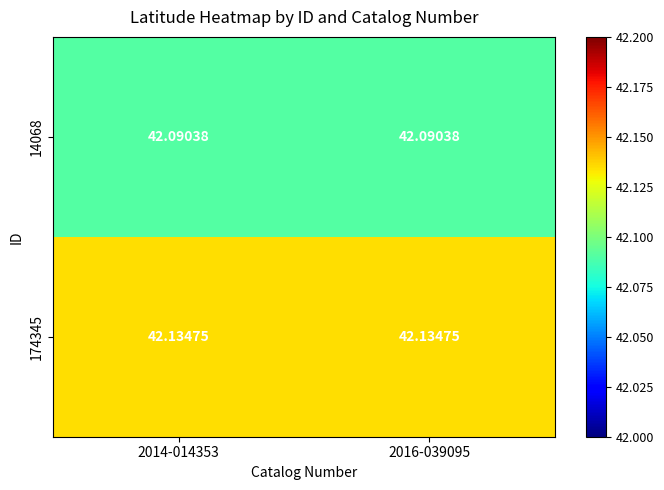

How many categories are shown in the chart?

2